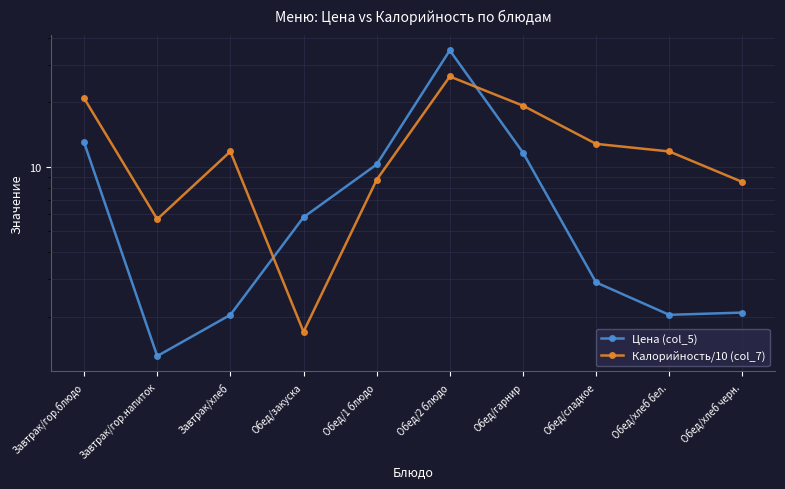

What is the greatest value displayed?

35.0